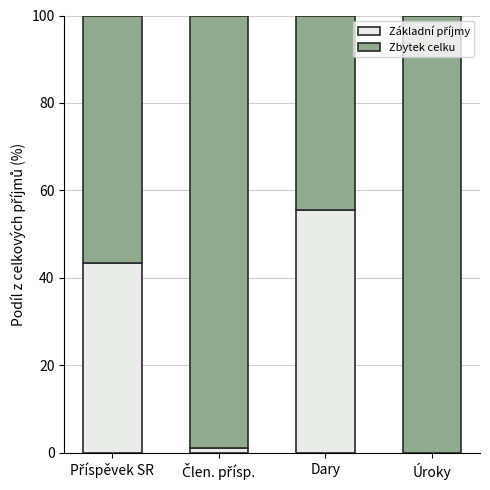

Is it true that Zbytek celku equals 56.6 at Příspěvek SR?

True